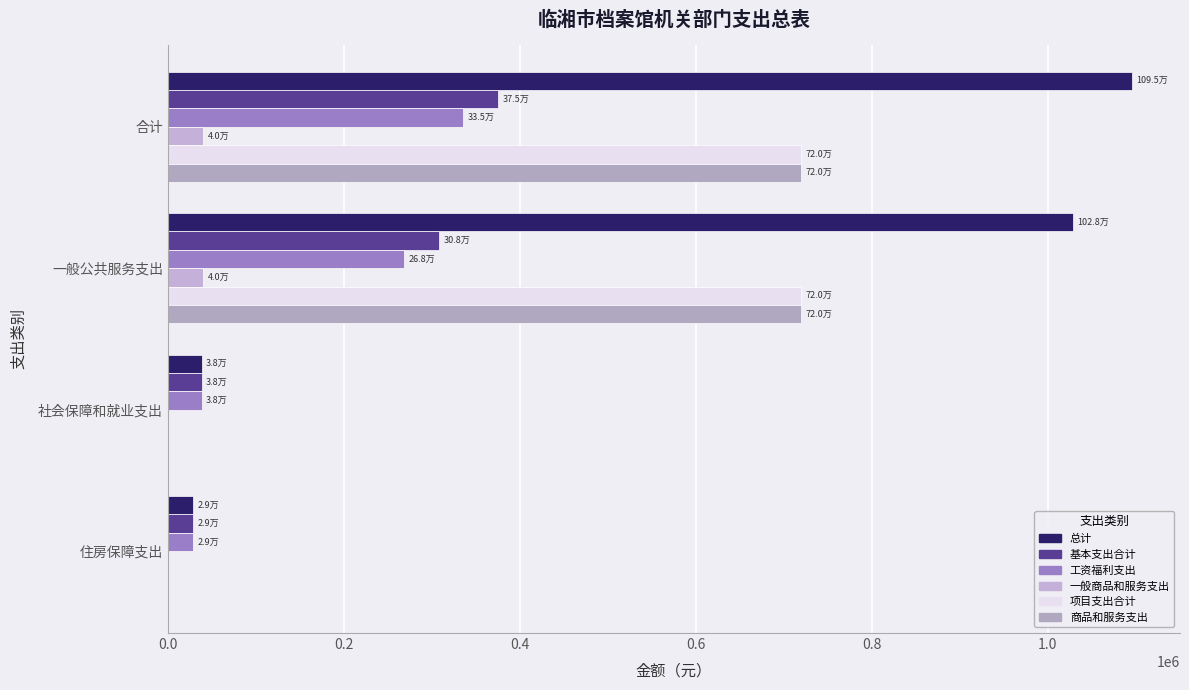

How many distinct data groups are displayed?

6